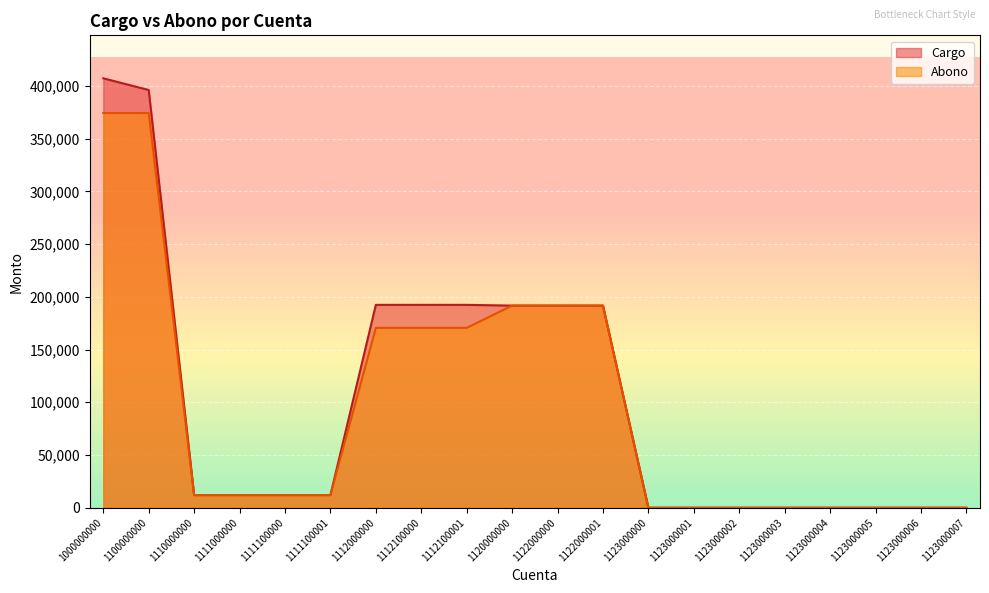

Does the chart display data point markers on the line(s)?

No